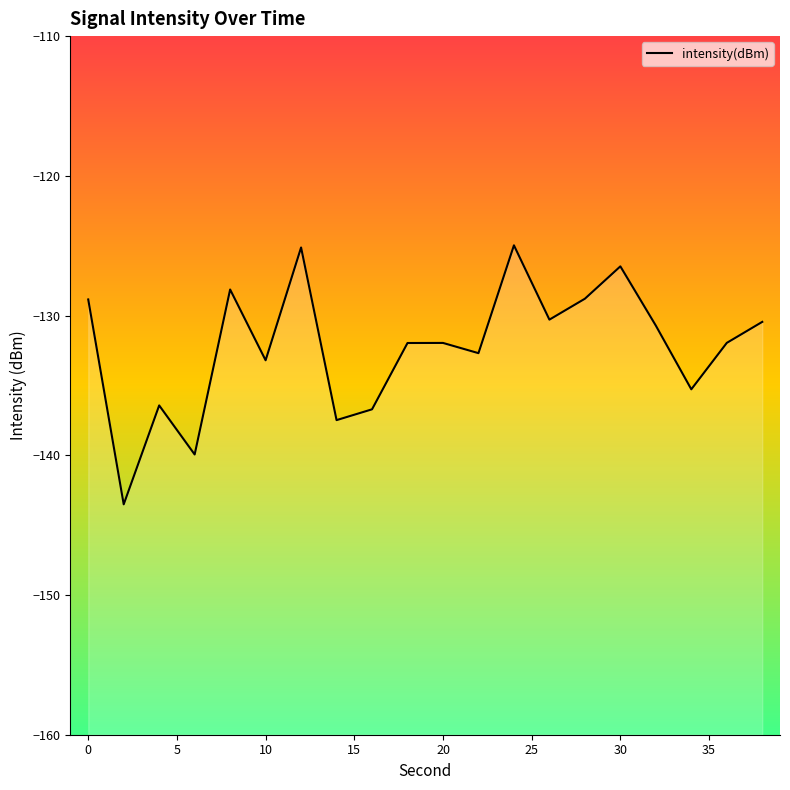

What is the difference between the values at 5 and 10?

4.5